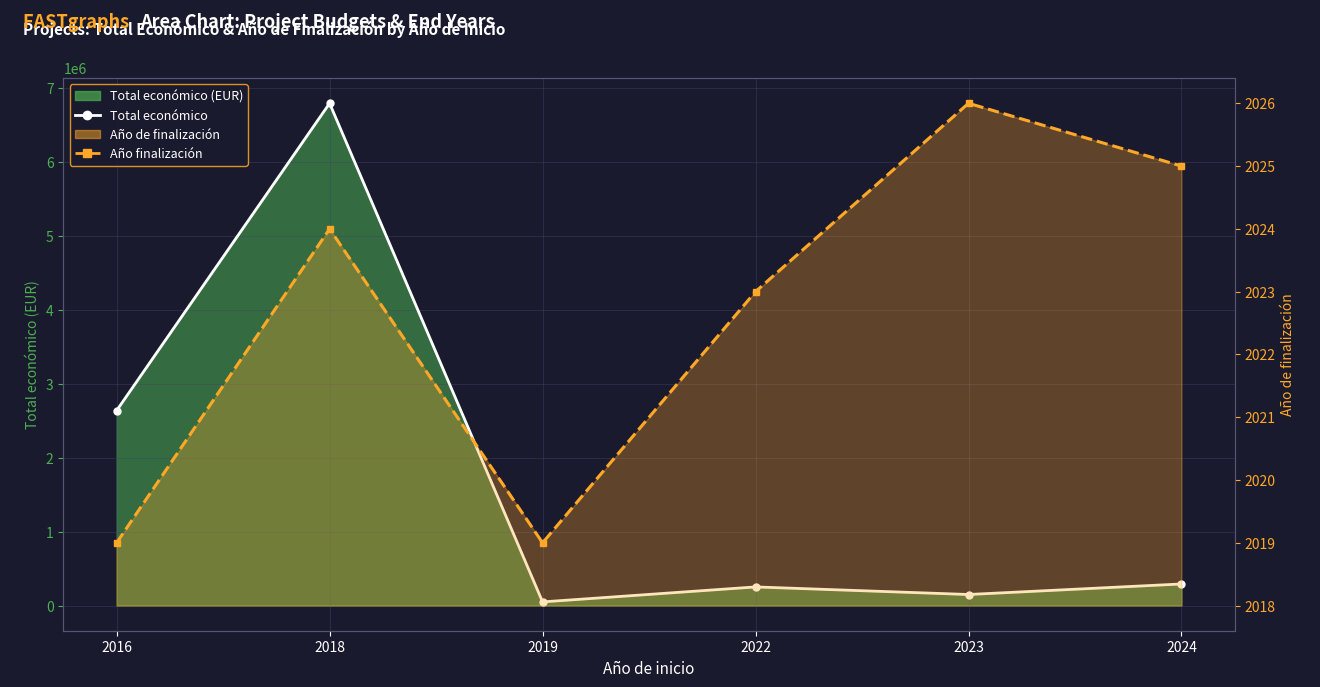

Which series has the largest total across all categories?

Total económico (line)